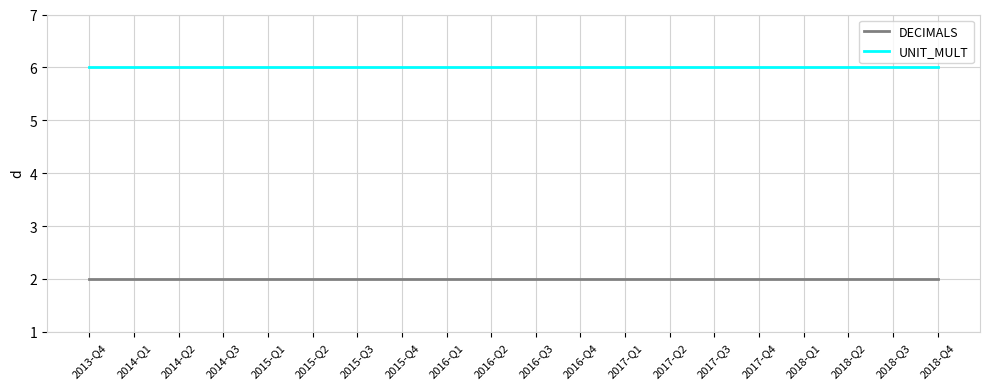

What is the total value across all series at 2017-Q2?

8